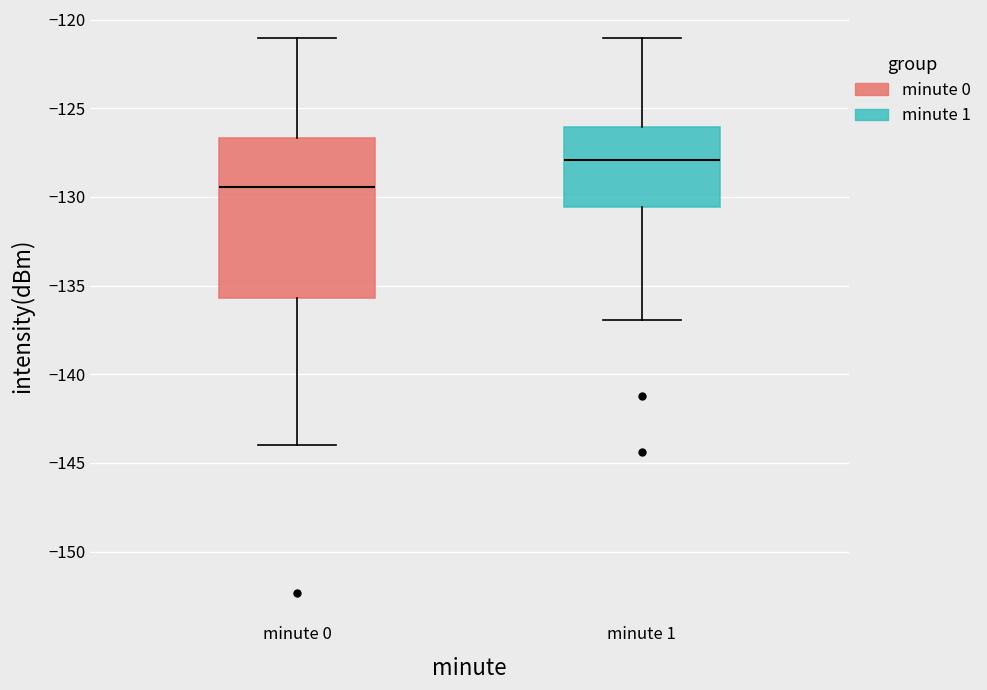

Where does the median line of the box for minute 0 sit on the y-axis? The values are not printed on the chart, so give them approximately, as read against the axis.

-129.5